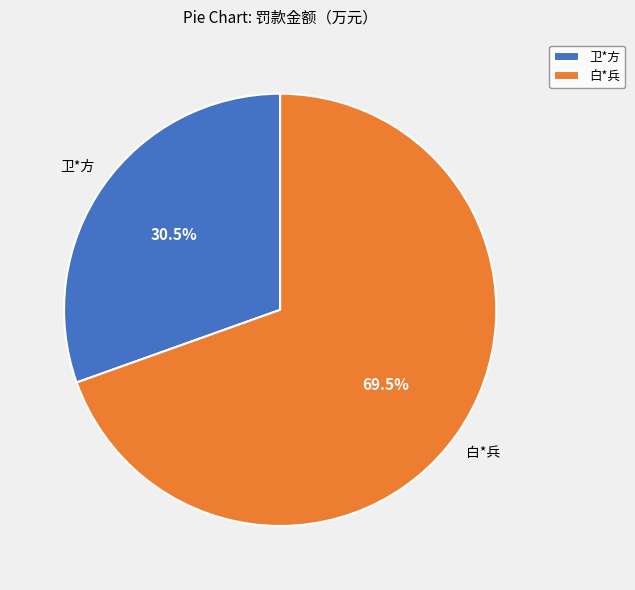

Which has a higher value, 卫*方 or 白*兵?

白*兵